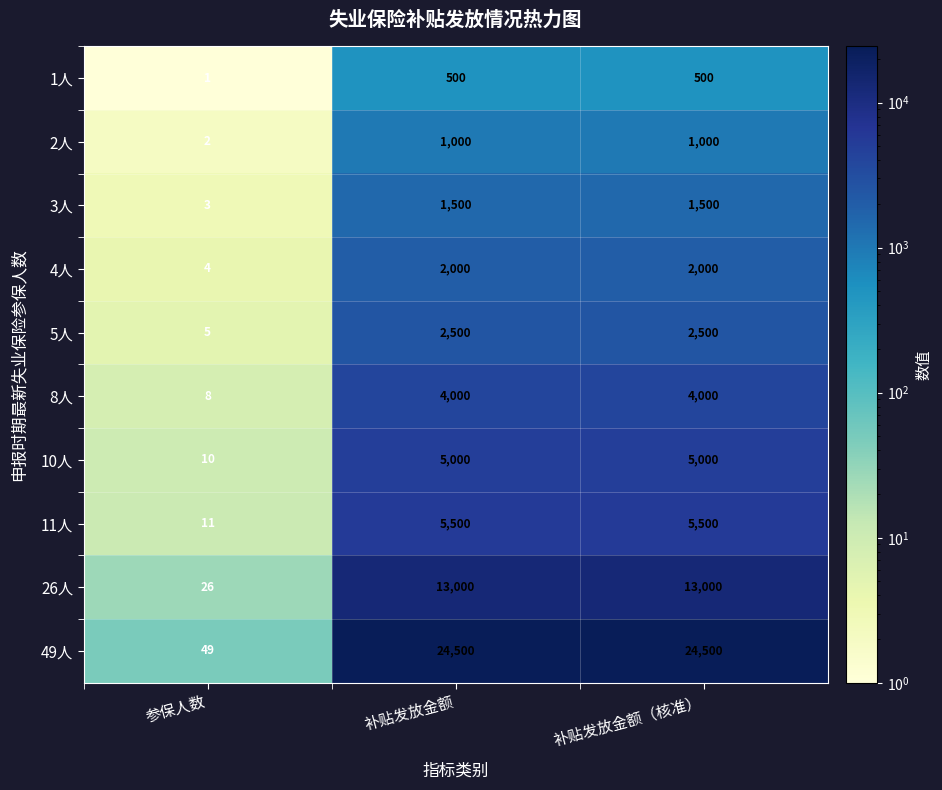

What is the greatest value displayed?

24500